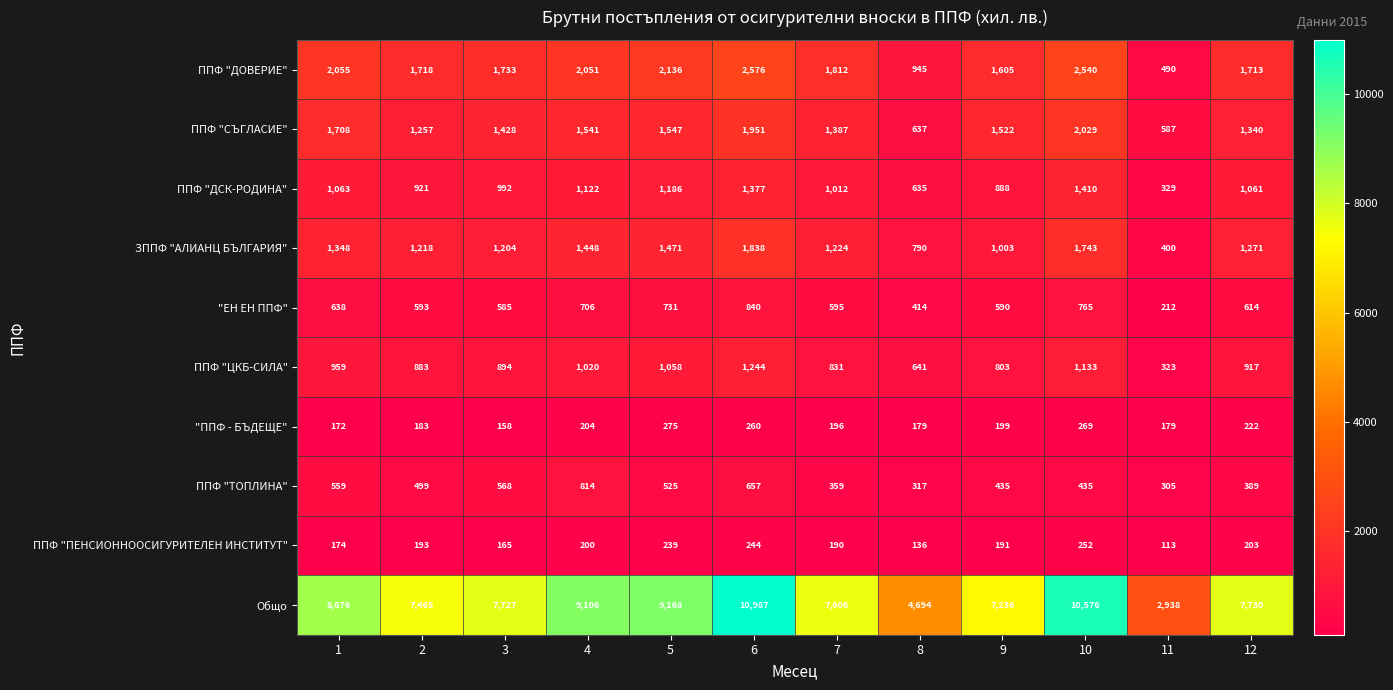

What is the minimum value shown in the chart?

113